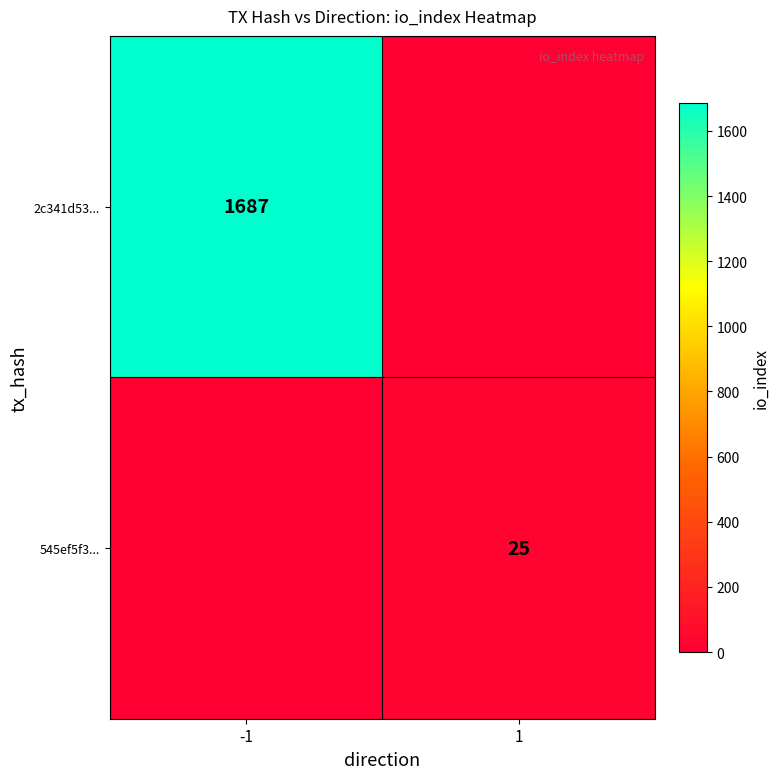

True or false: 545ef5f3... has a value of 43 at 1.

False